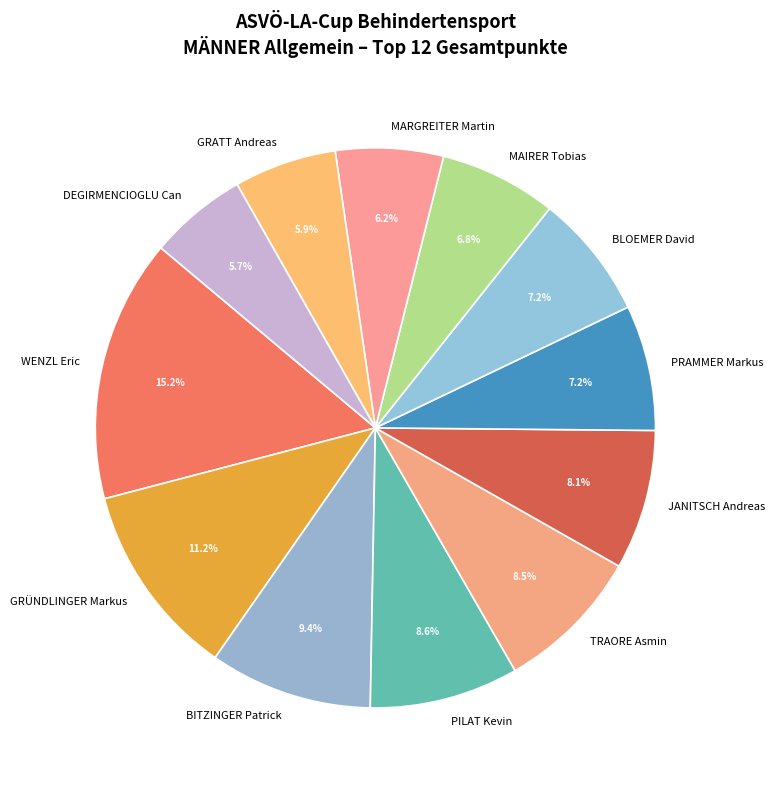

Which has a higher value, GRATT Andreas or GRÜNDLINGER Markus?

GRÜNDLINGER Markus